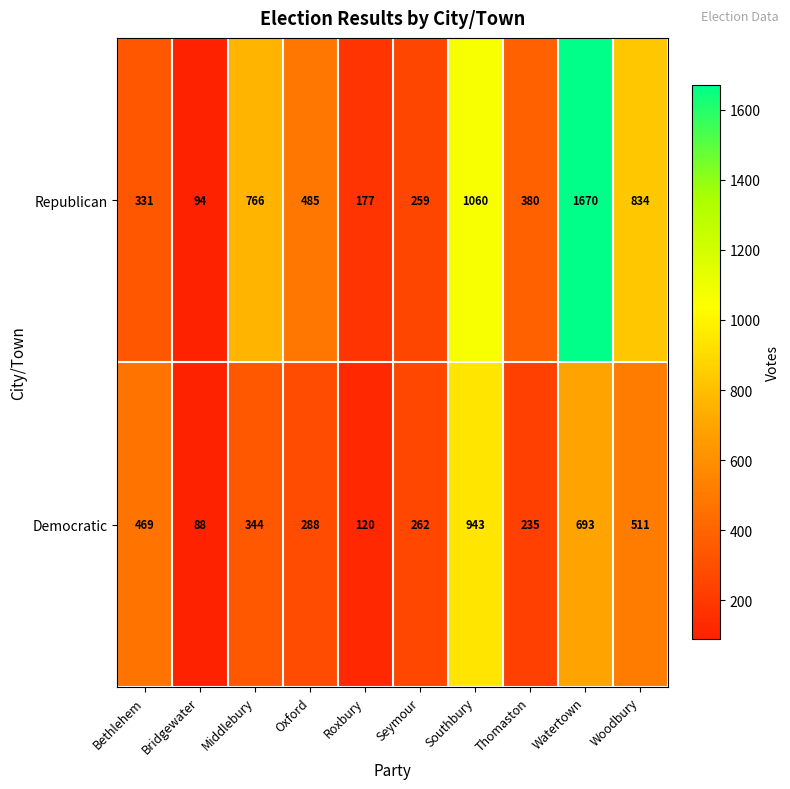

Rank the series at Thomaston from lowest to highest value.

Democratic, Republican